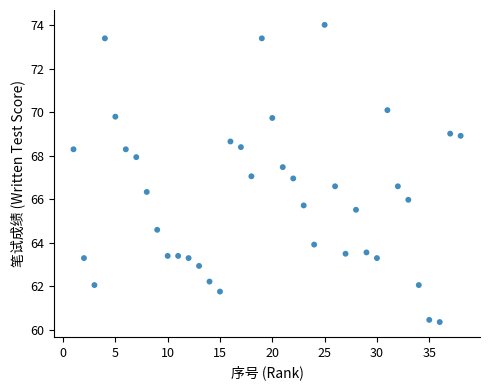

What is the range of X values (max minus min)?

37.0